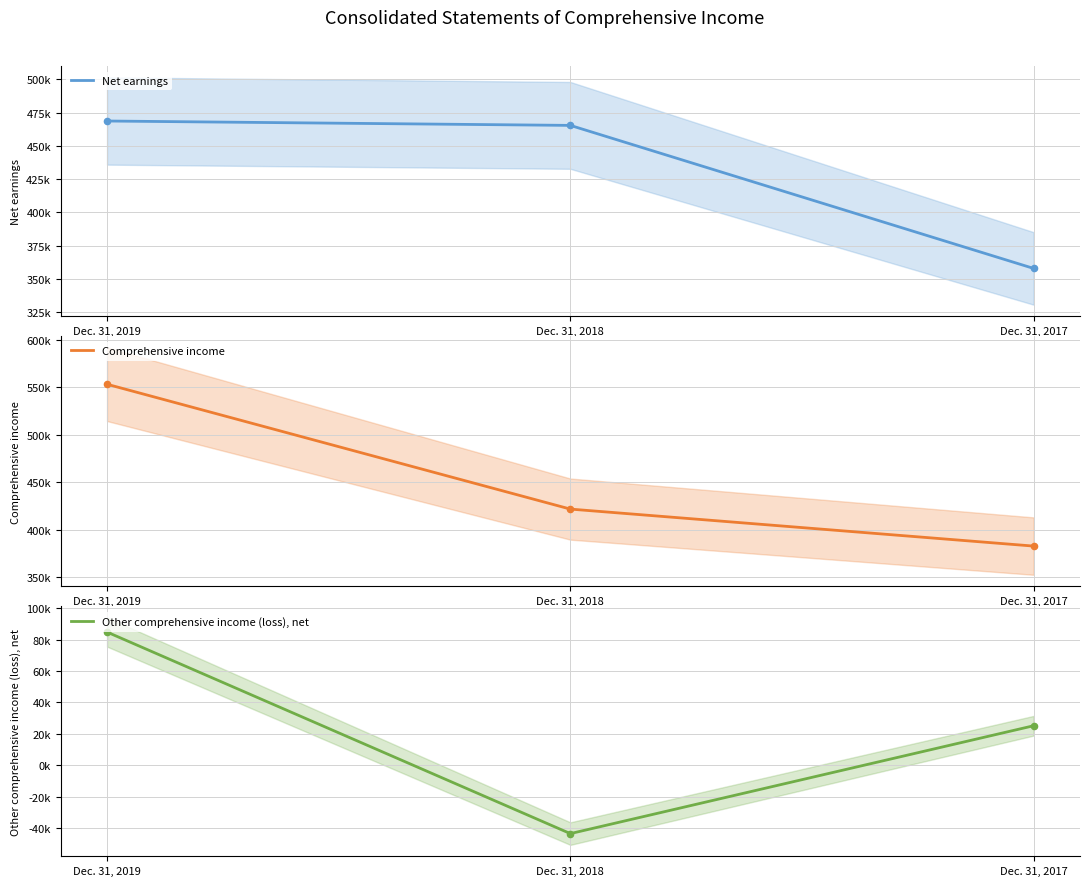

Is the value of Other comprehensive income (loss), net at Dec. 31, 2017 greater than the value of Net earnings at Dec. 31, 2019?

No